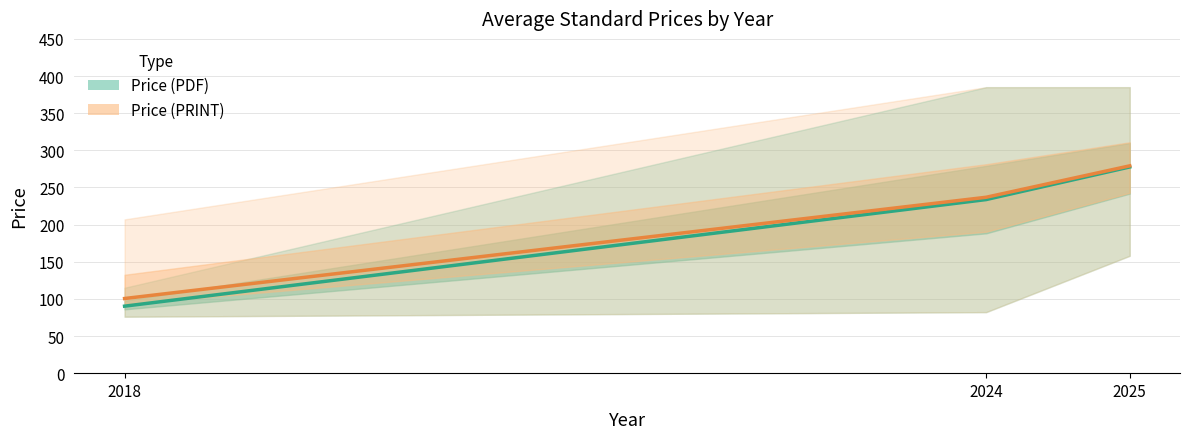

What is the sum of all Price (PDF) values?

601.5